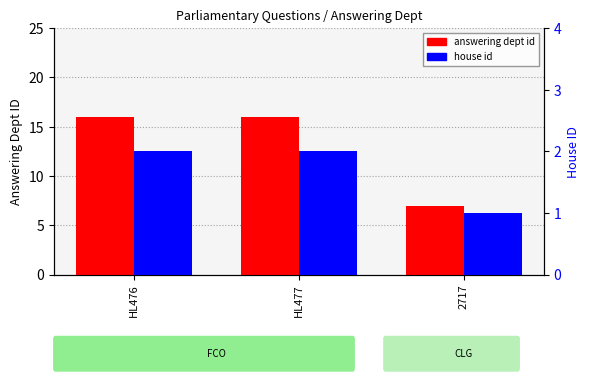

Is it true that house id equals 2 at HL476?

True